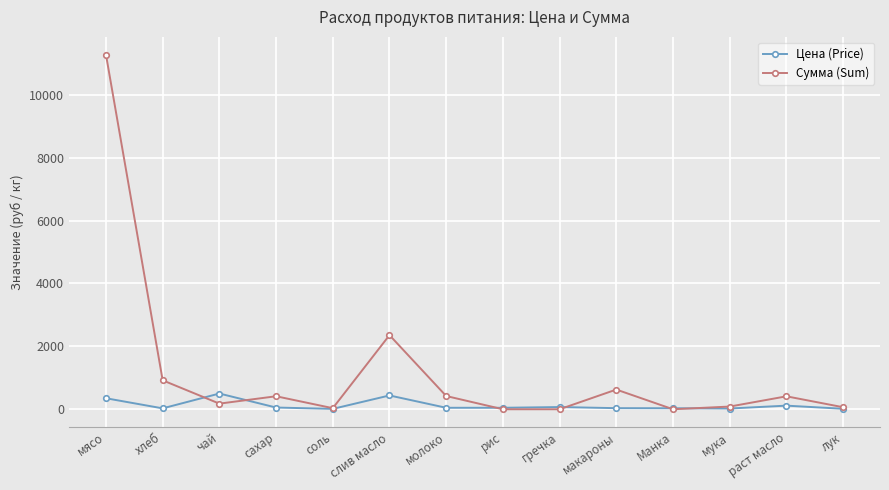

What is the highest value of the Цена (Price) series?

500.0